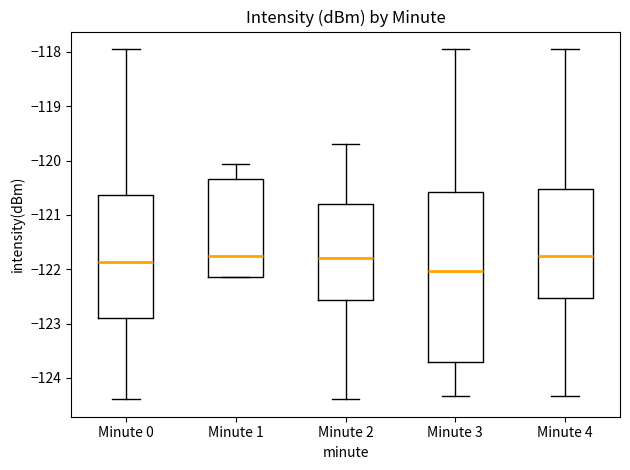

Reading left to right, transcribe this box plot: for each box, give where its median line is, the range the box spans, and where its two whiskers end, as read against the y-axis. The values are not printed on the chart, so give them approximately, as read against the axis.

Minute 0: median -121.9, box -122.9 to -120.6, whiskers -124.4 to -117.9
Minute 1: median -121.8, box -122.1 to -120.3, whiskers -122.1 to -120.1
Minute 2: median -121.8, box -122.6 to -120.8, whiskers -124.4 to -119.7
Minute 3: median -122.0, box -123.7 to -120.6, whiskers -124.3 to -117.9
Minute 4: median -121.8, box -122.5 to -120.5, whiskers -124.3 to -117.9